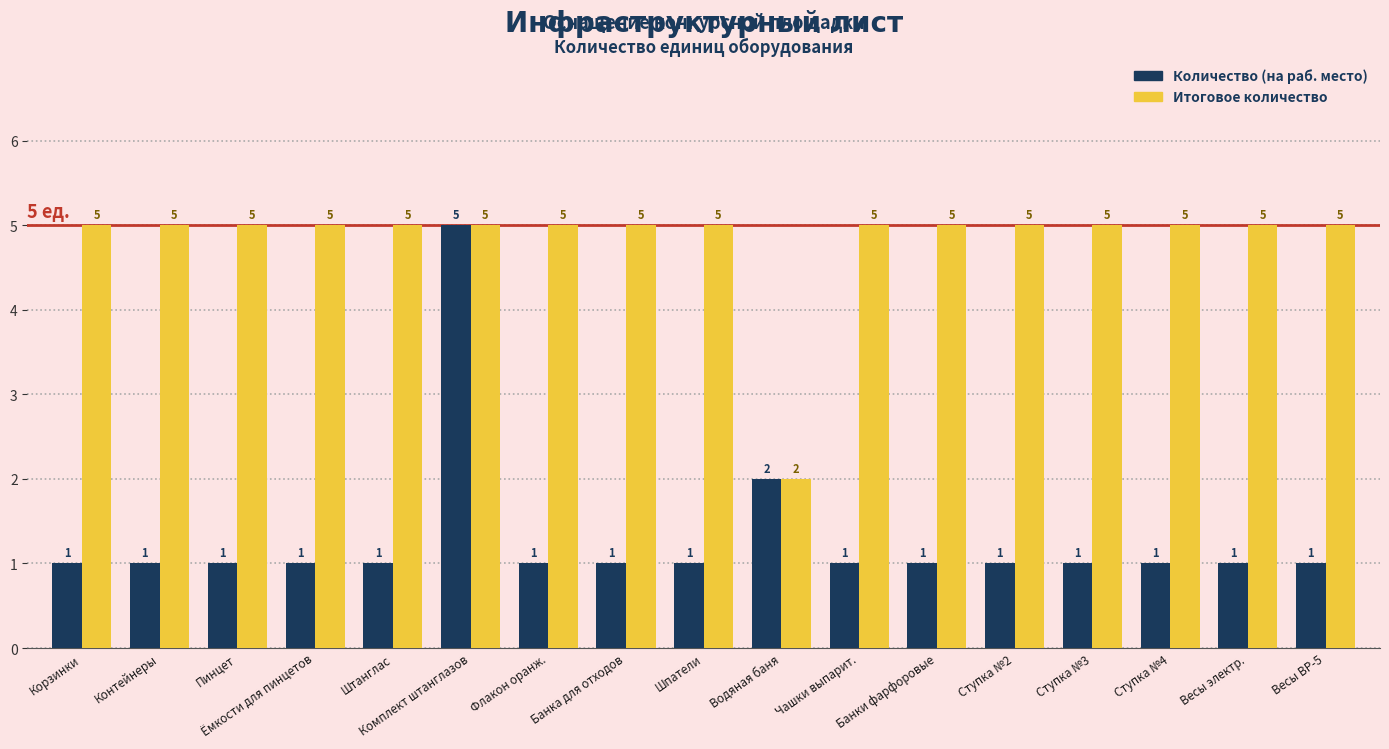

Which series has the widest spread of values?

Количество (на раб. место)